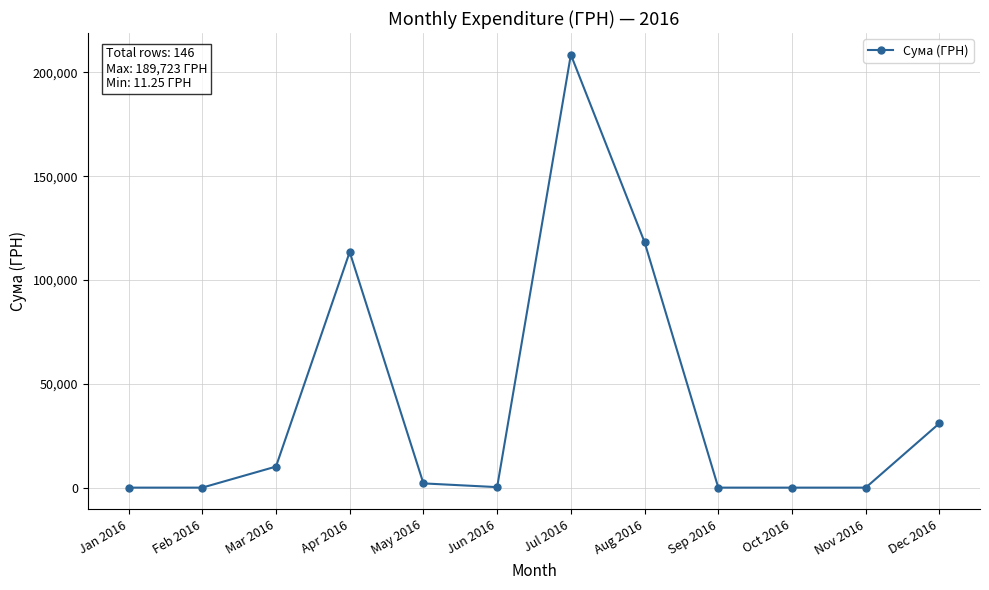

How many data points are less than 2040?

6